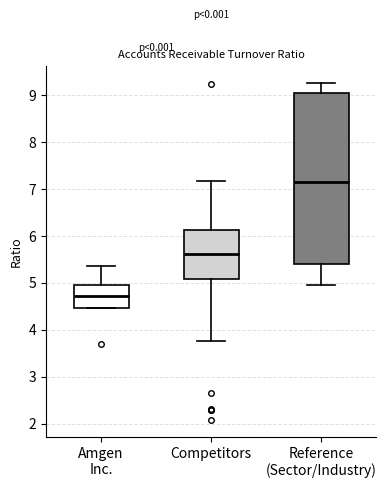

Reading left to right, read every box against the y-axis: the position of its median line, the range the box covers, and the ends of its whiskers. The values are not printed on the chart, so give them approximately, as read against the axis.

Amgen Inc.: median 4.7, box 4.5 to 5.0, whiskers 4.5 to 5.4
Competitors: median 5.6, box 5.1 to 6.1, whiskers 3.8 to 7.2
Reference (Sector/Industry): median 7.2, box 5.4 to 9.0, whiskers 5.0 to 9.3